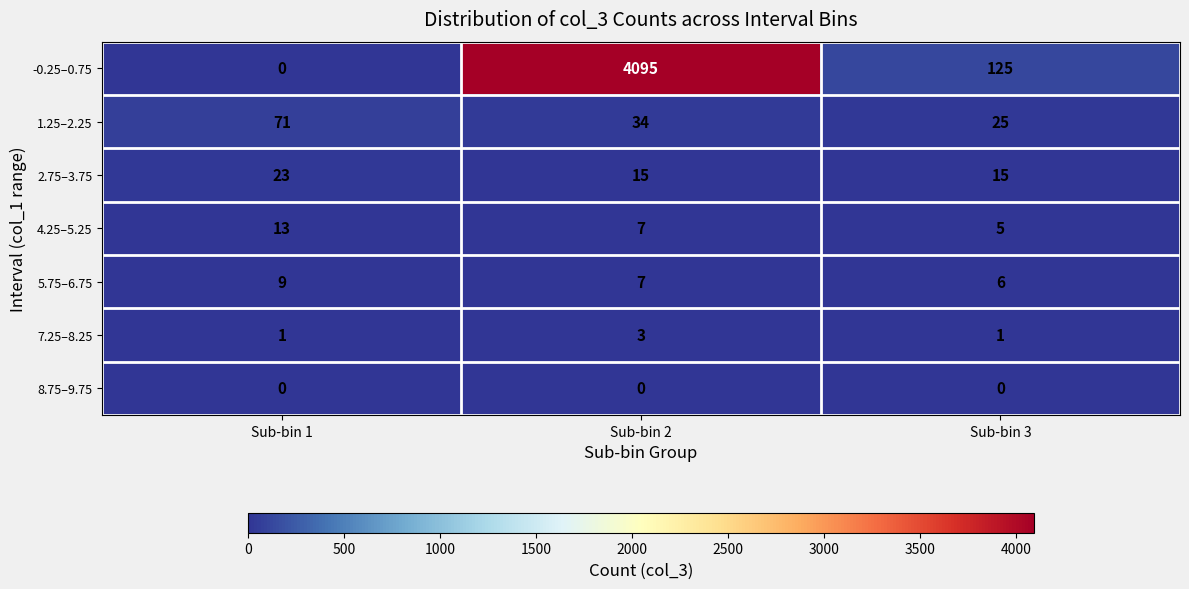

Is it true that -0.25–0.75 equals 125 at Sub-bin 3?

True